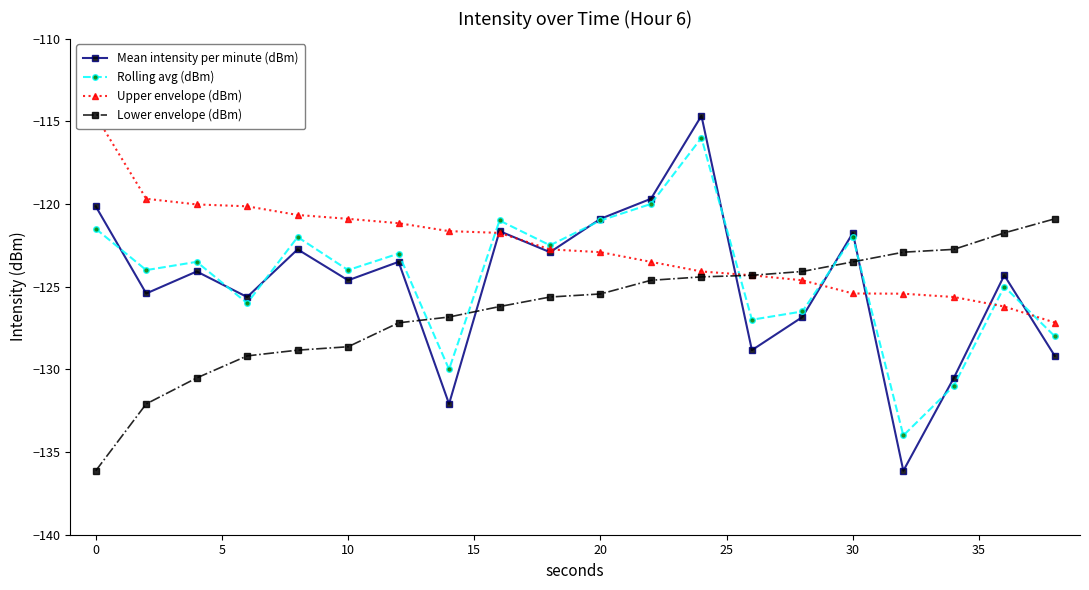

What is the highest value of the Lower envelope (dBm) series?

-120.9